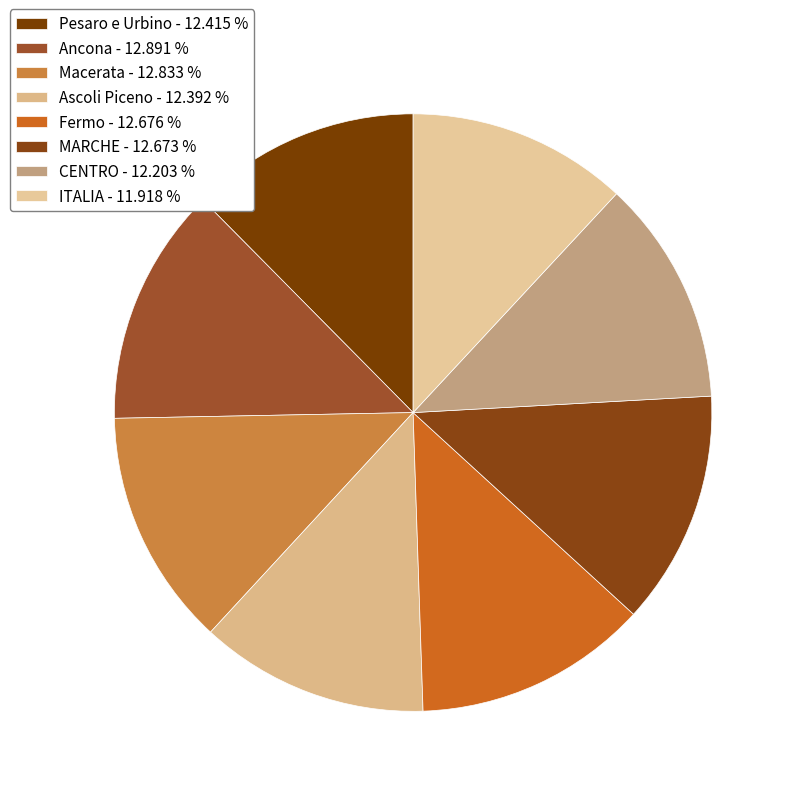

True or false: Ascoli Piceno accounts for 6% of the total.

False